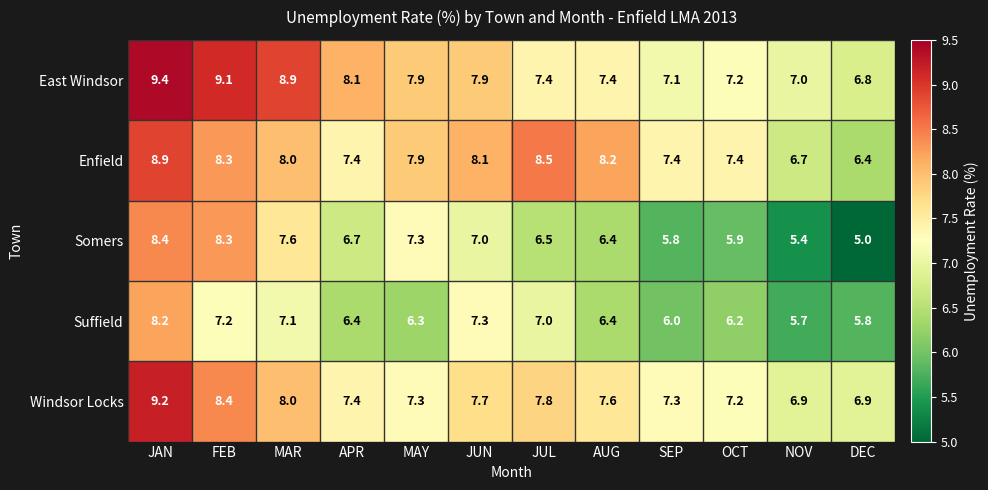

The value of Windsor Locks at JUL is 12.0. True or false?

False